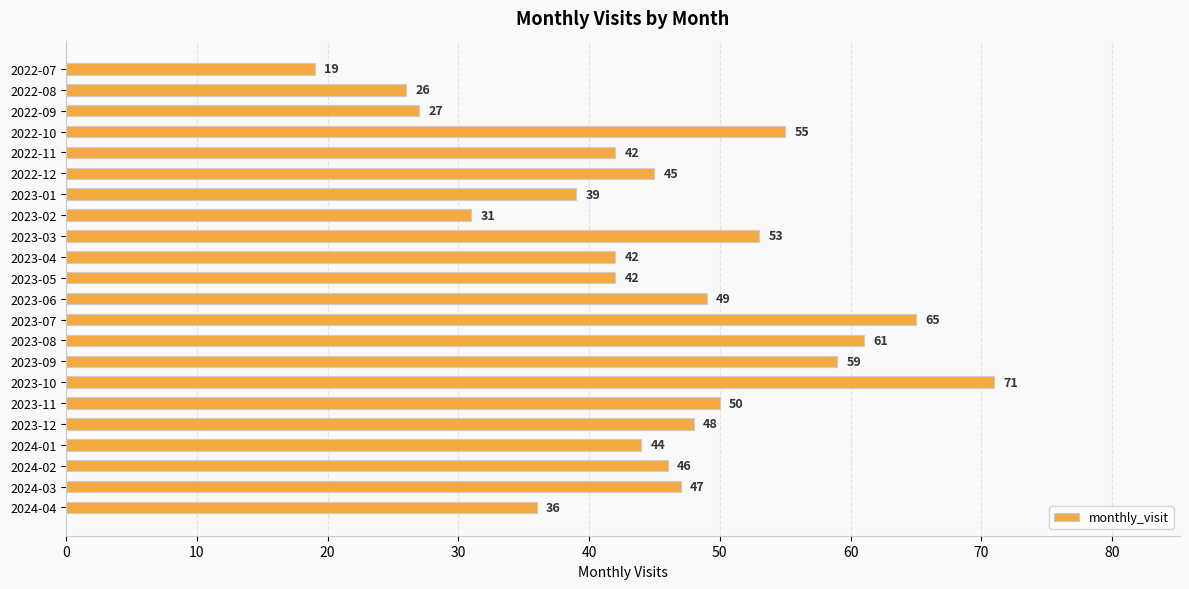

What is the average value?

45